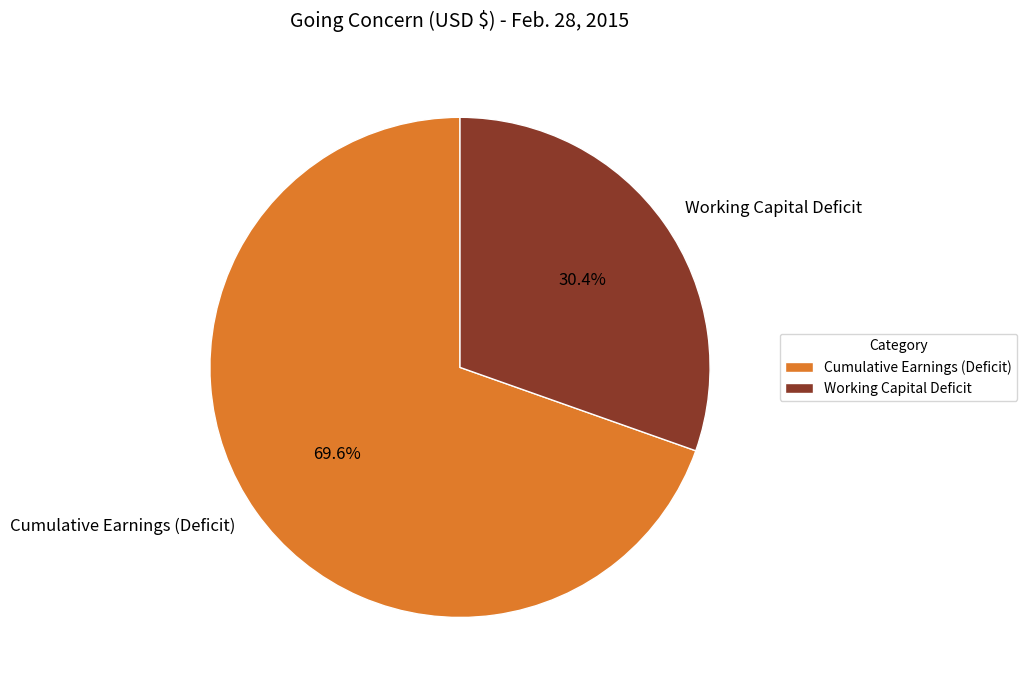

To the nearest percent, what is the difference between the Cumulative Earnings (Deficit) and Working Capital Deficit slice percentages?

39%